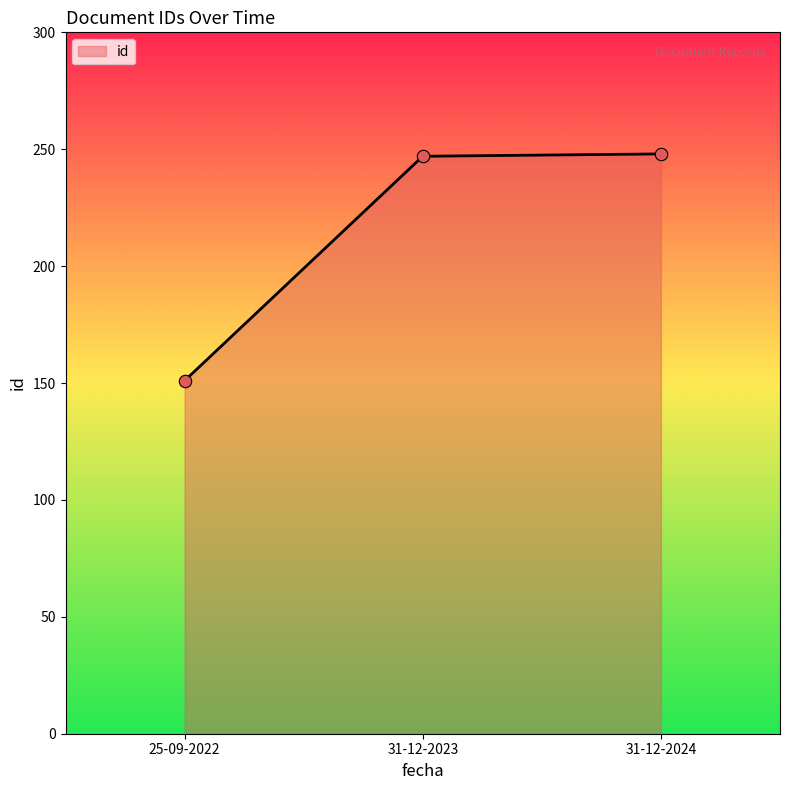

Approximately how many times larger is the value at 25-09-2022 compared to 31-12-2023?

0.6